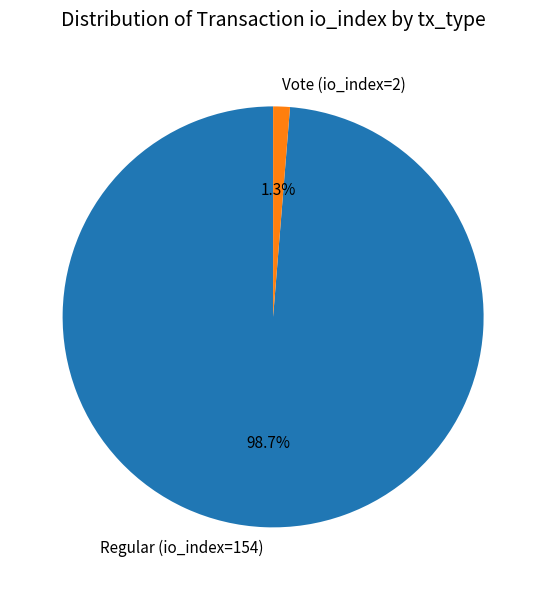

To the nearest percent, what portion does Regular (io_index=154) represent?

99%